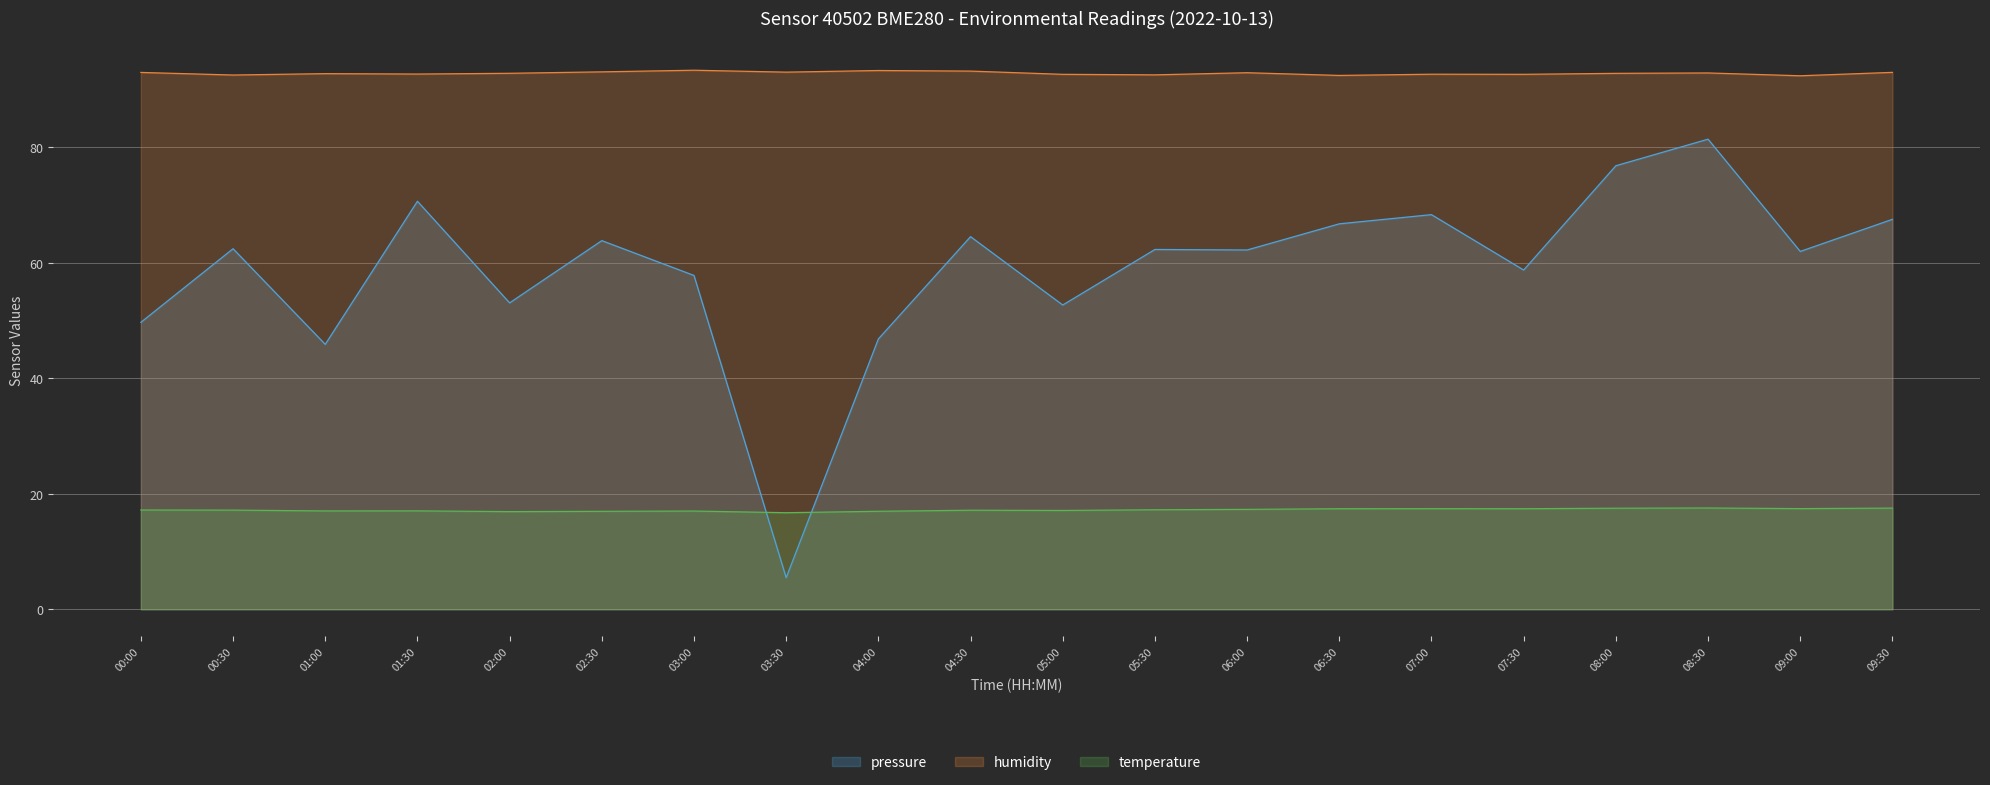

The temperature series shows 7.8 at 09:00. True or false?

False